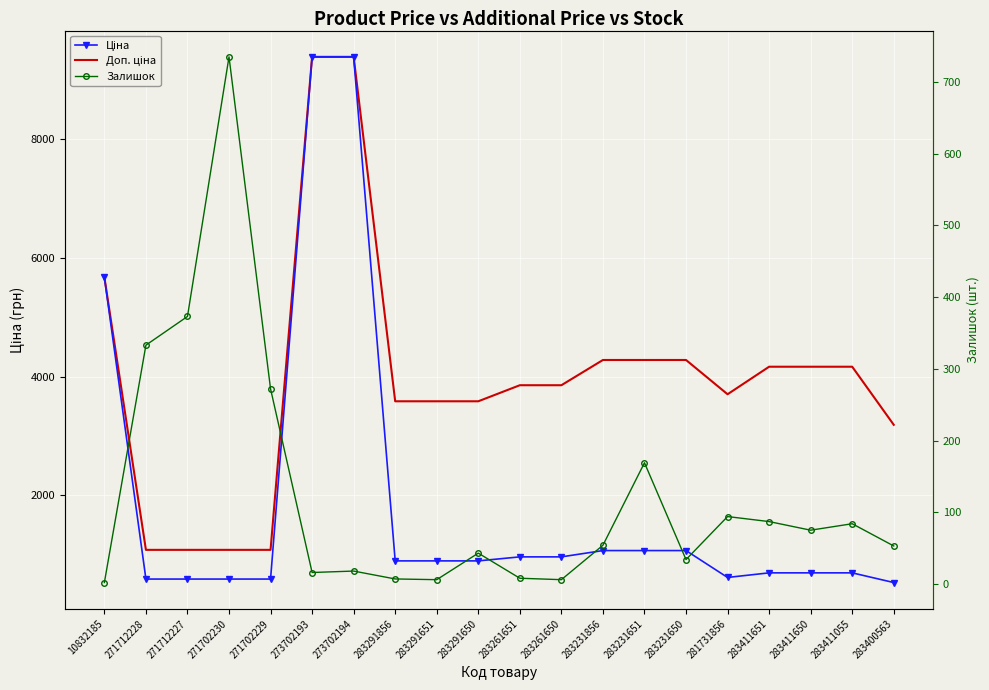

Where is the first local maximum for Залишок?

271702230